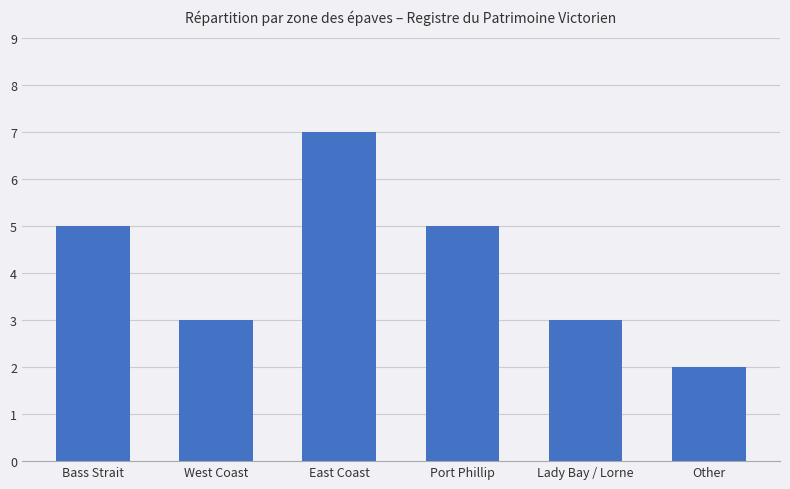

Between Port Phillip and Other, which is larger?

Port Phillip